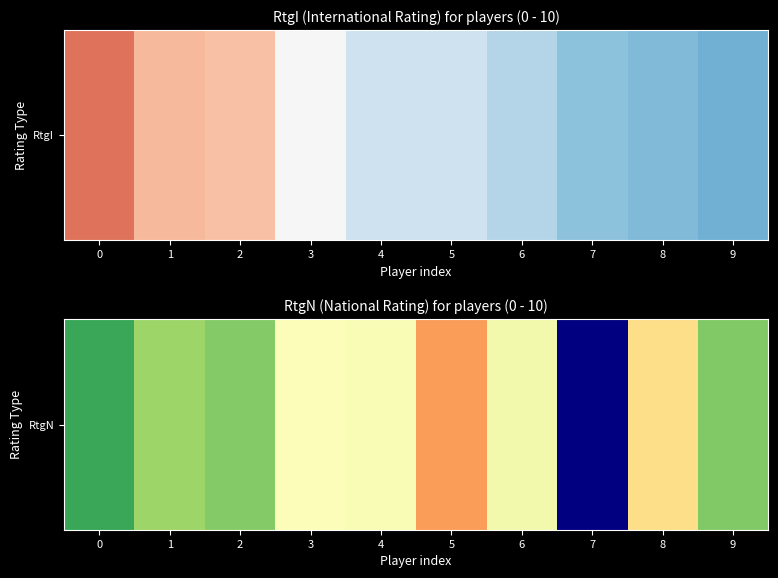

What is the ratio of the value at 0 to the value at 4?

1.2